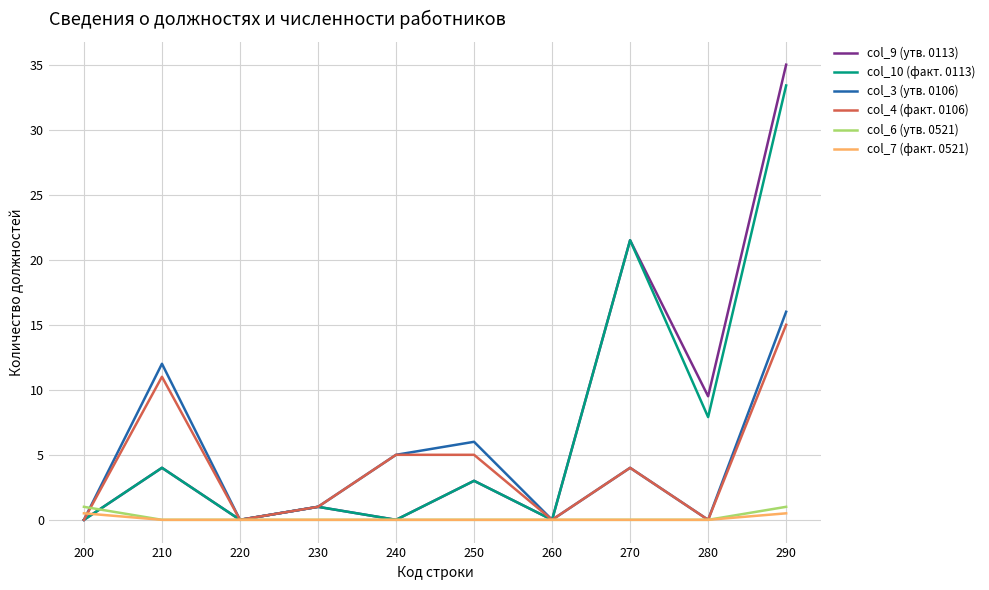

True or false: col_10 (факт. 0113) has a value of 0.0 at 240.

True